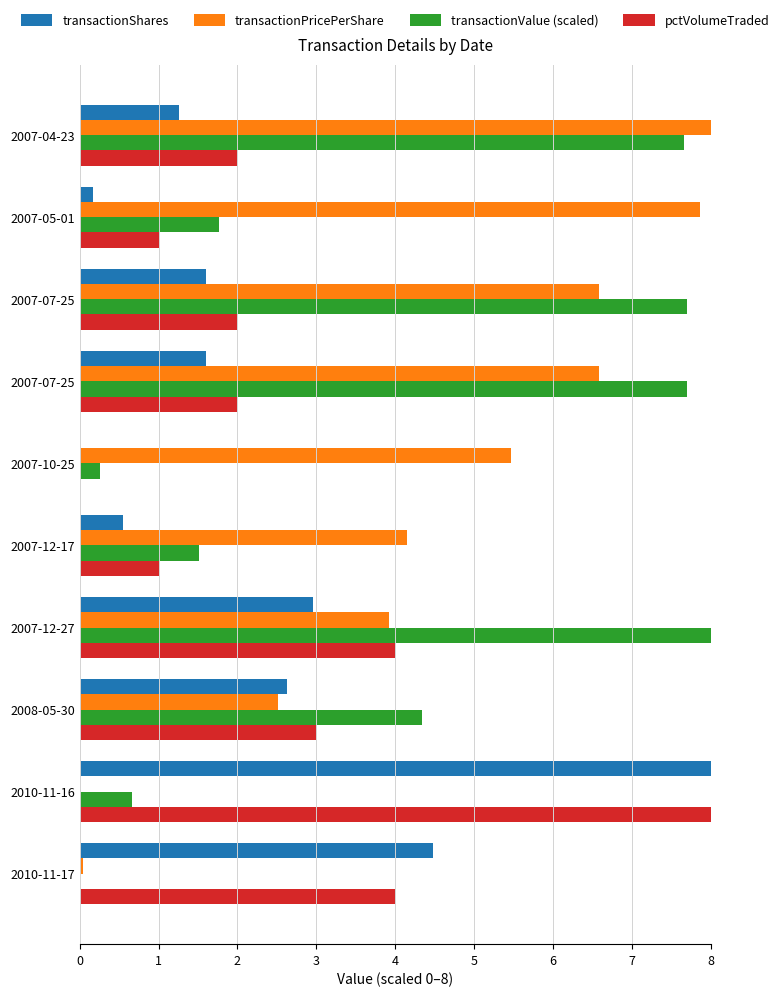

How many values in the transactionShares series exceed 1?

7